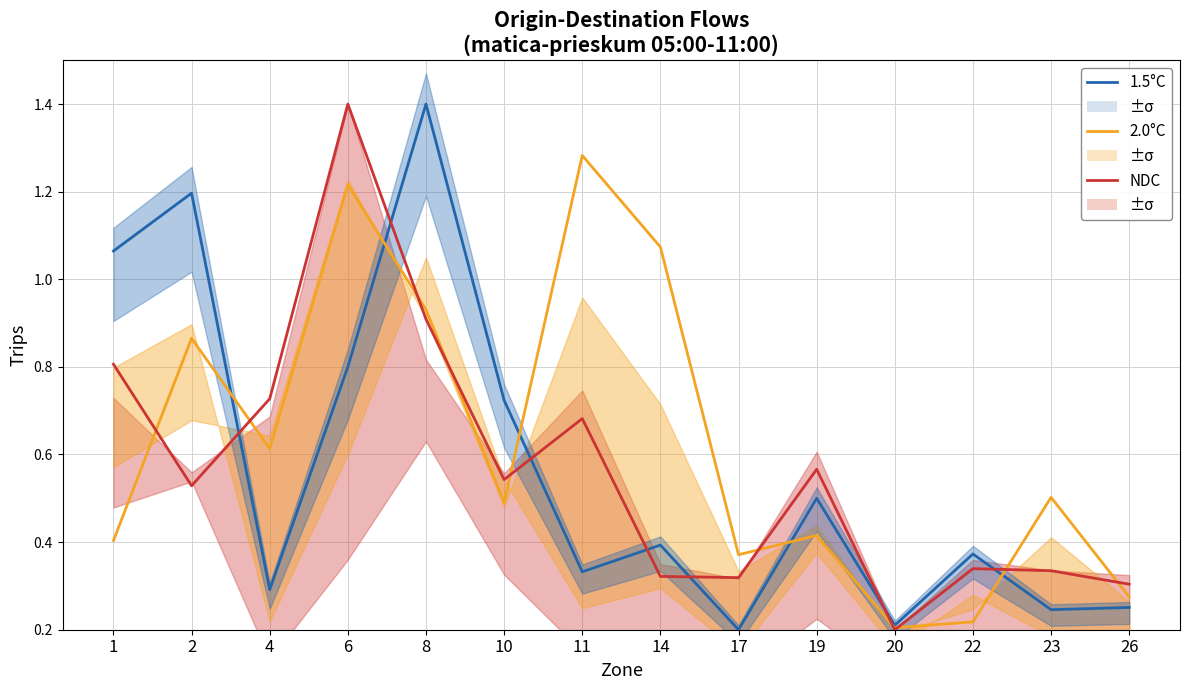

What is the approximate value of NDC at 19?

0.6